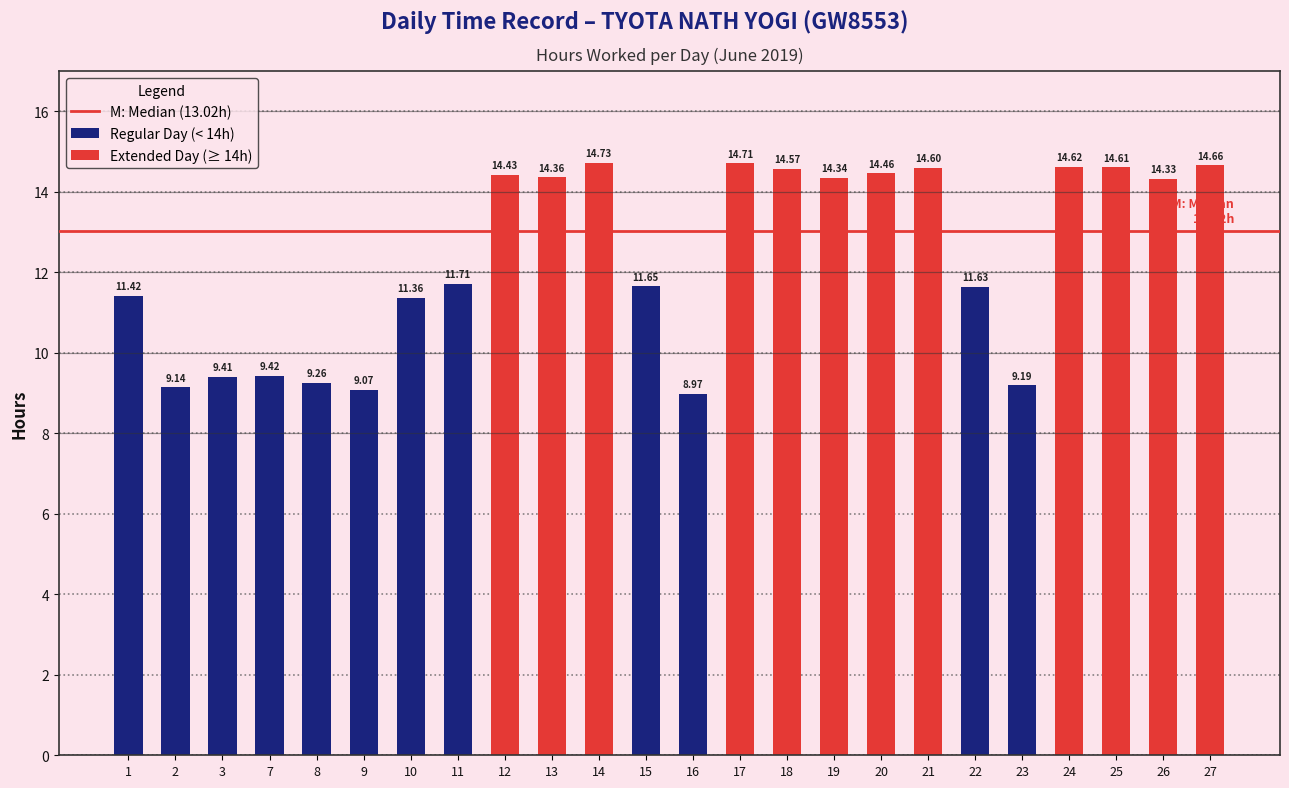

What is the highest value of the Hours Worked series?

14.7